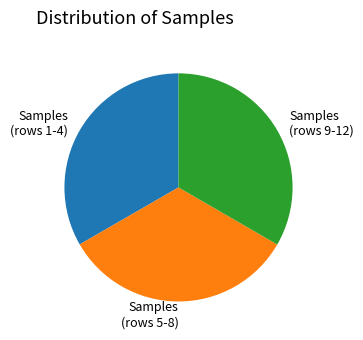

How many slices are in this pie chart?

3